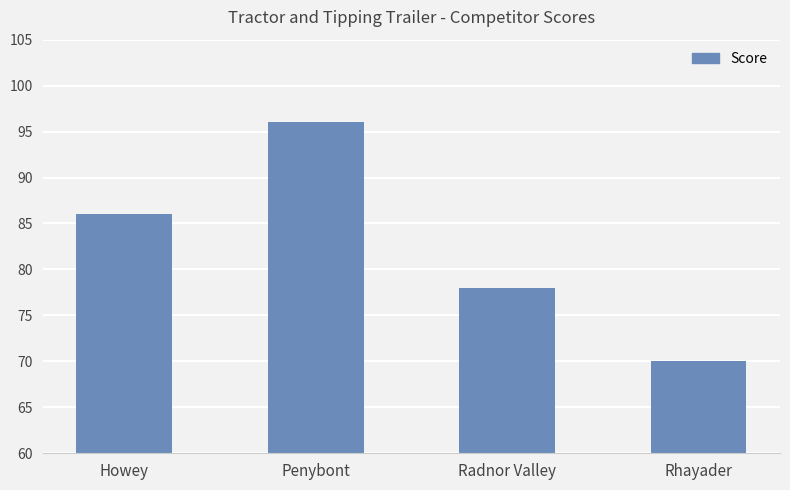

What is the approximate value at Radnor Valley?

78